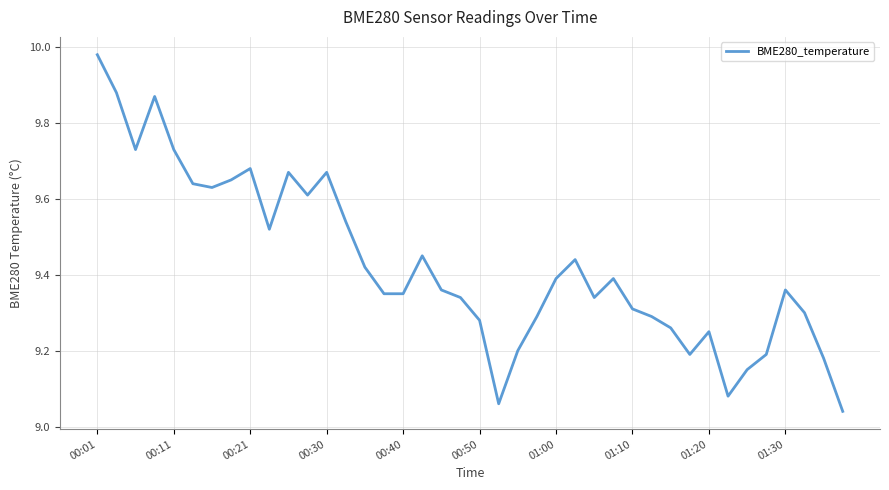

What is the difference between the maximum and minimum values?

0.9